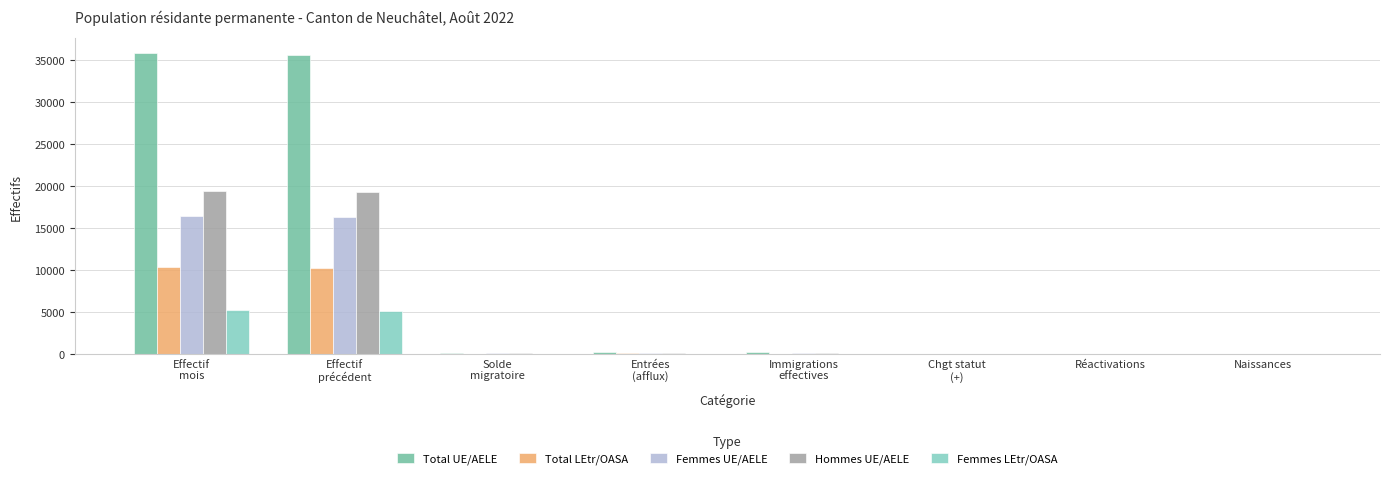

Which series has the largest total across all categories?

Total UE/AELE